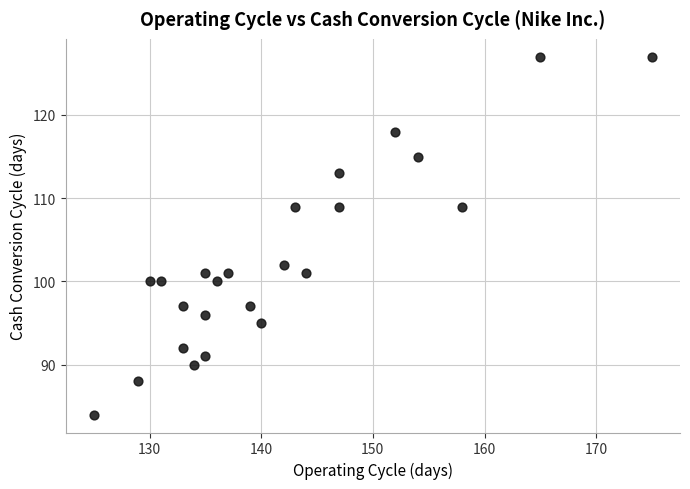

What Y value in the scatter plot is closest to 105?

102